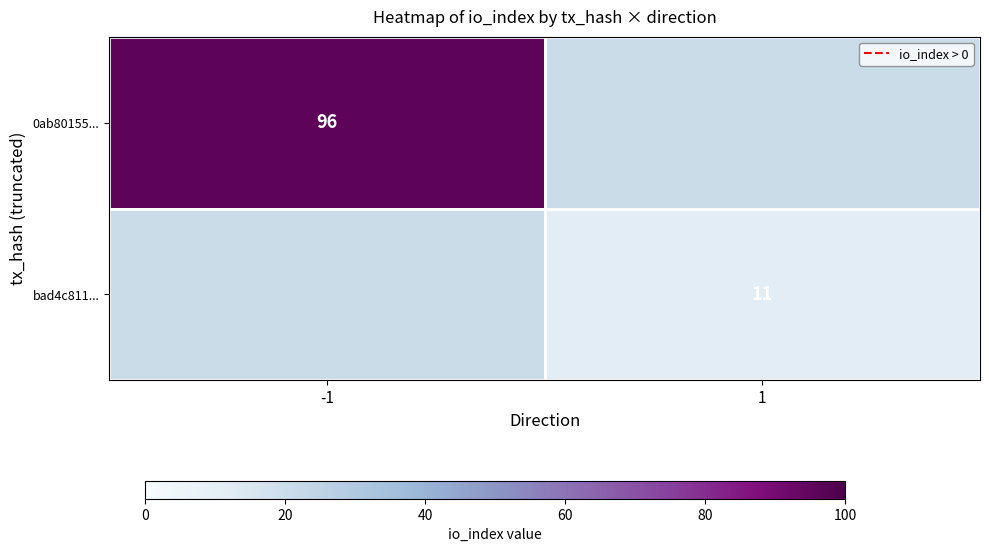

Is it true that 0ab80155... equals 96 at -1?

True